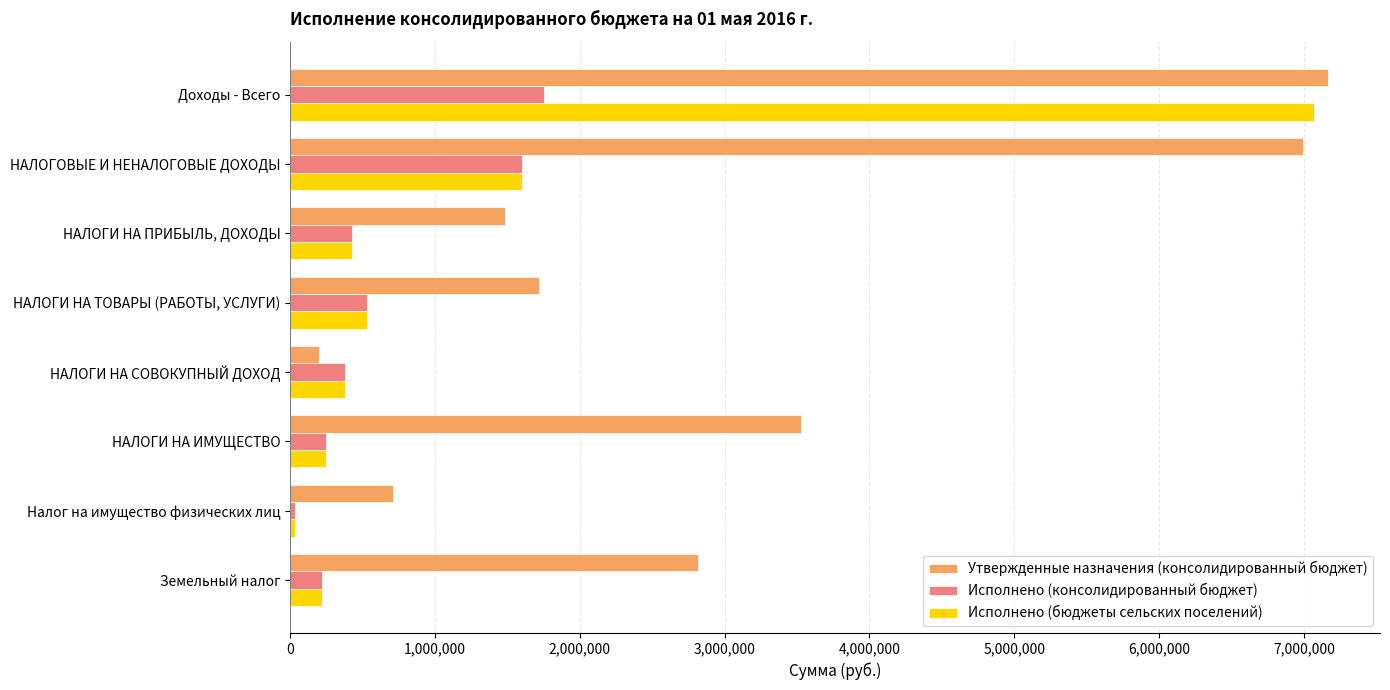

What is the difference between the second highest and minimum values in the Исполнено (бюджеты сельских поселений) series?

1572268.3